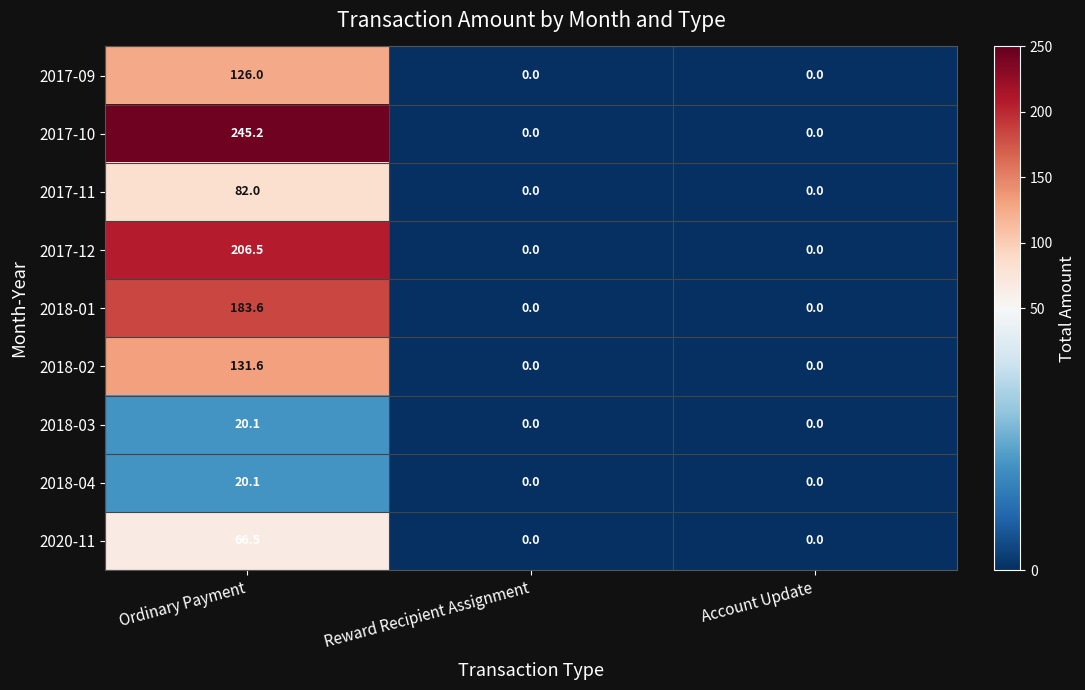

How many distinct data groups are displayed?

9